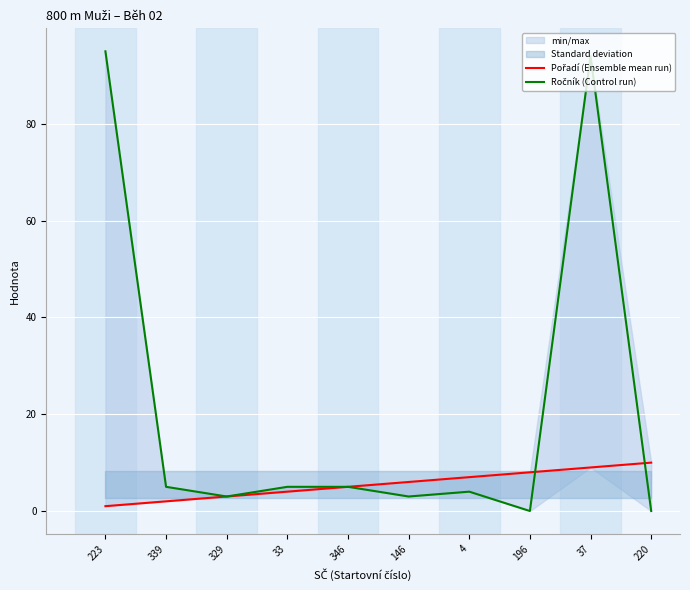

True or false: Ročník (Control run) has more than 0 interior local peaks.

True